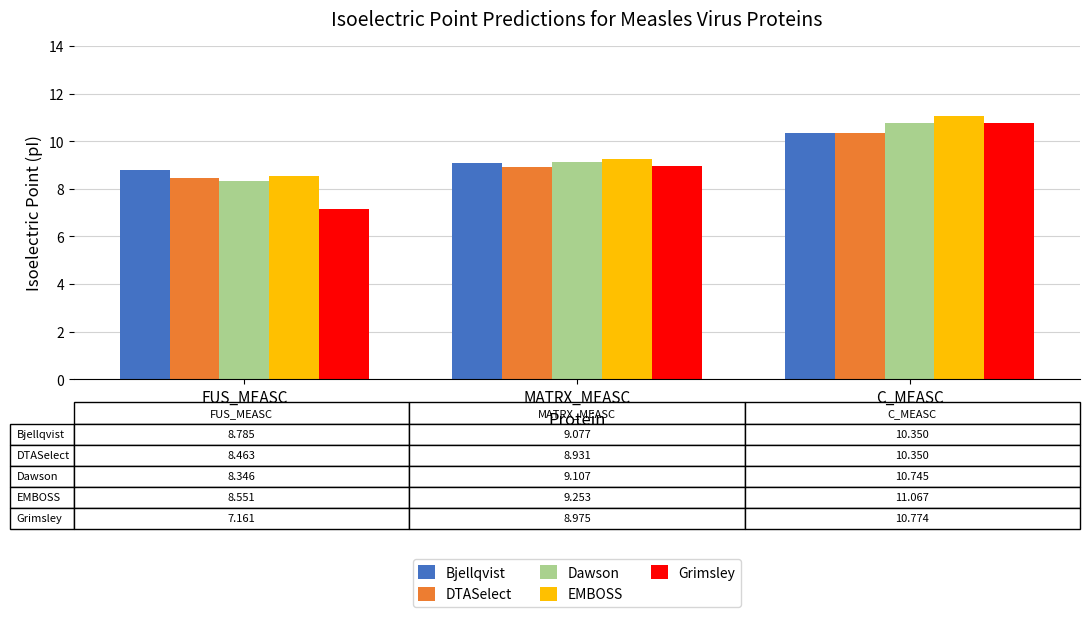

What is the label of the 1st bar from the right?

C_MEASC